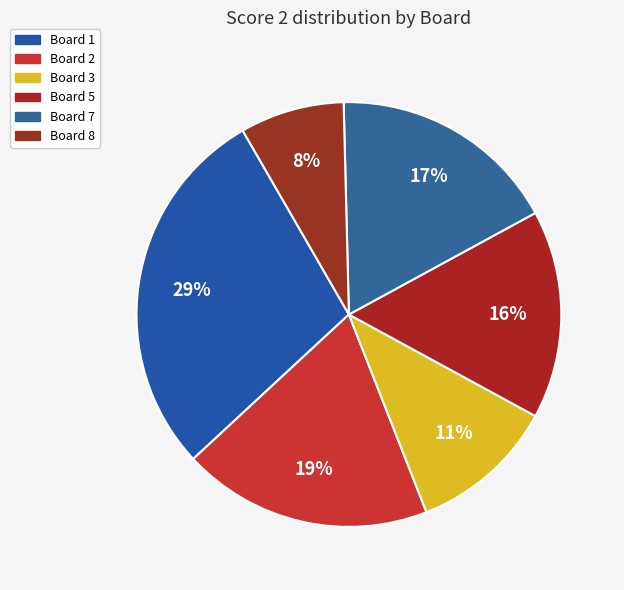

How many slices are in this pie chart?

6